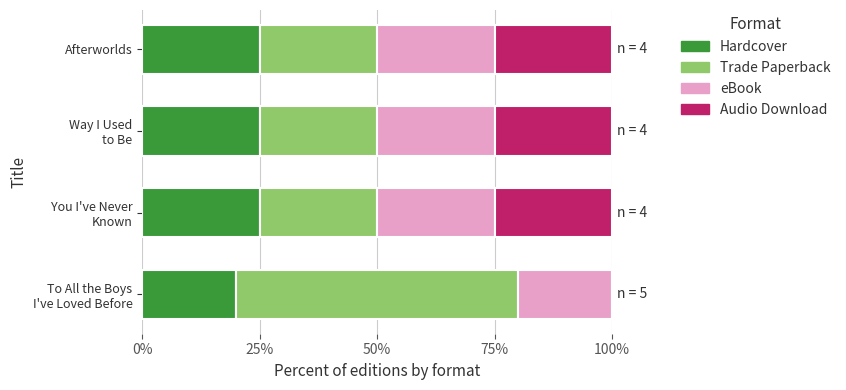

How many distinct data groups are displayed?

4